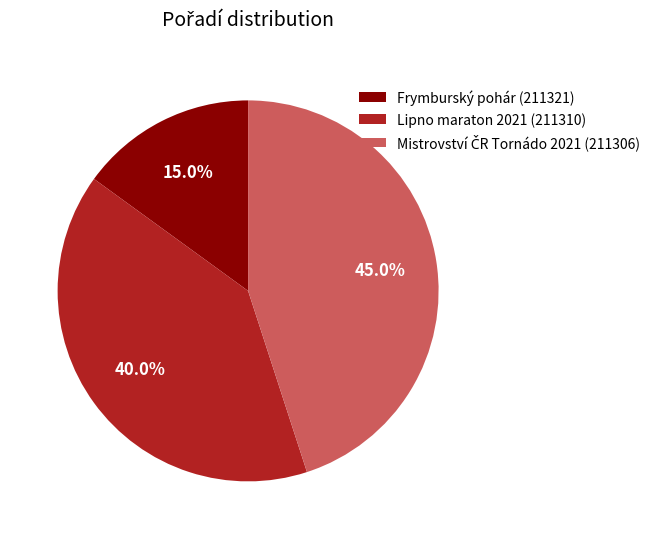

Do Lipno maraton 2021 (211310) and Frymburský pohár (211321) together represent more than half of the pie?

Yes